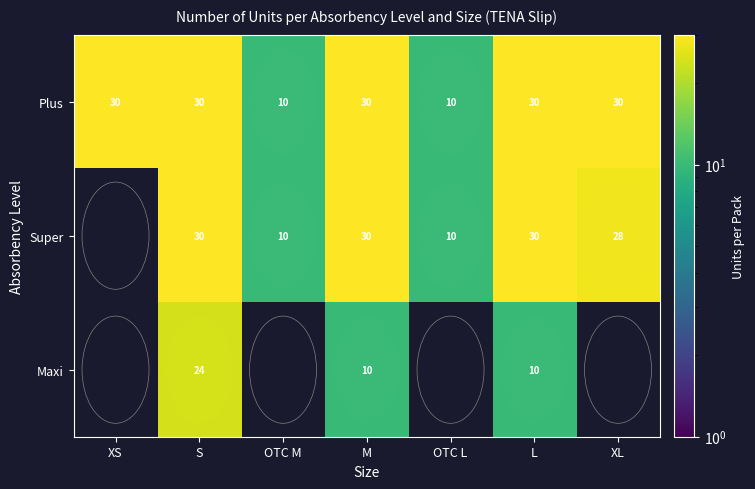

What is the difference between the Super values at L and OTC M?

20